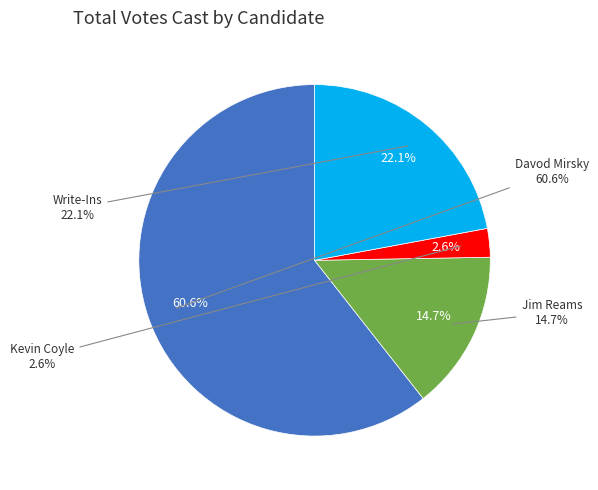

How many segments does this pie chart have?

4